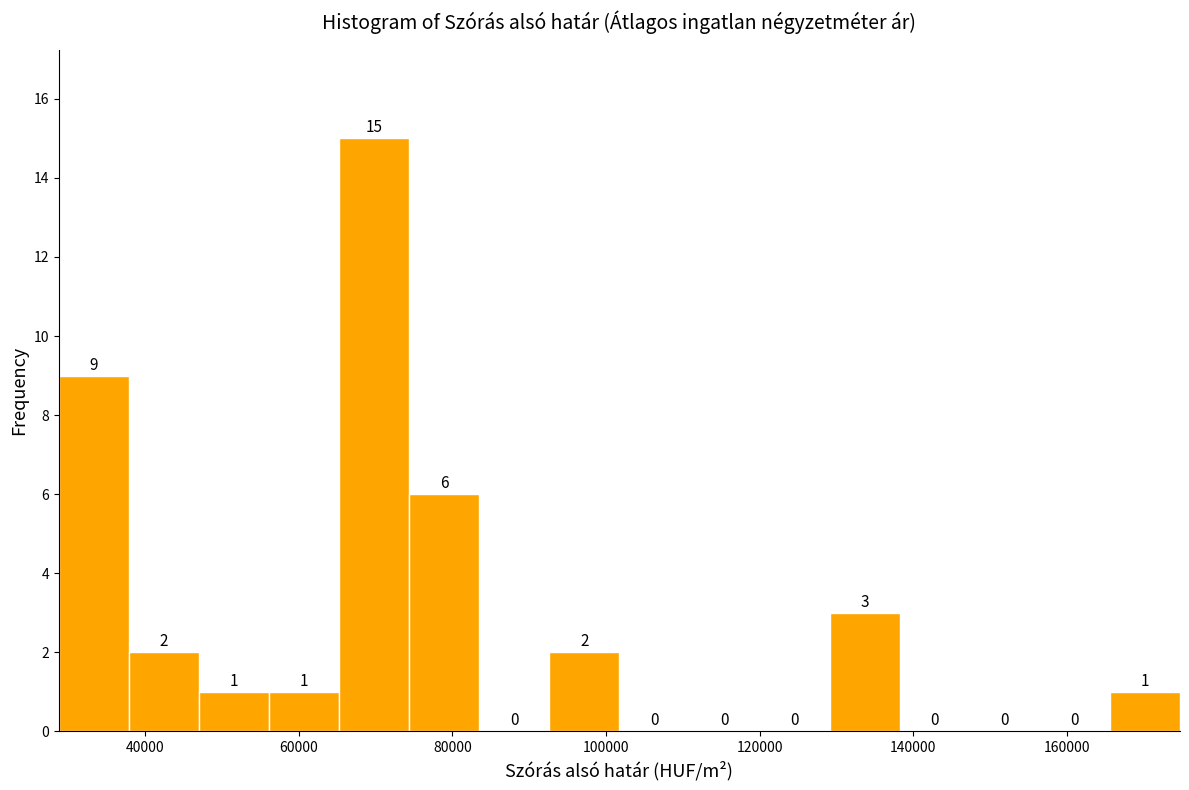

Reading left to right, list every bar in this chart as the range it spans on the x-axis followed by its height. The bar edges are not printed on the chart, so give them approximately, as read against the axis.

28000 to 38000: 9
38000 to 46000: 2
46000 to 56000: 1
56000 to 66000: 1
66000 to 74000: 15
74000 to 84000: 6
84000 to 92000: 0
92000 to 102000: 2
102000 to 110000: 0
110000 to 120000: 0
120000 to 130000: 0
130000 to 138000: 3
138000 to 148000: 0
148000 to 156000: 0
156000 to 166000: 0
166000 to 174000: 1